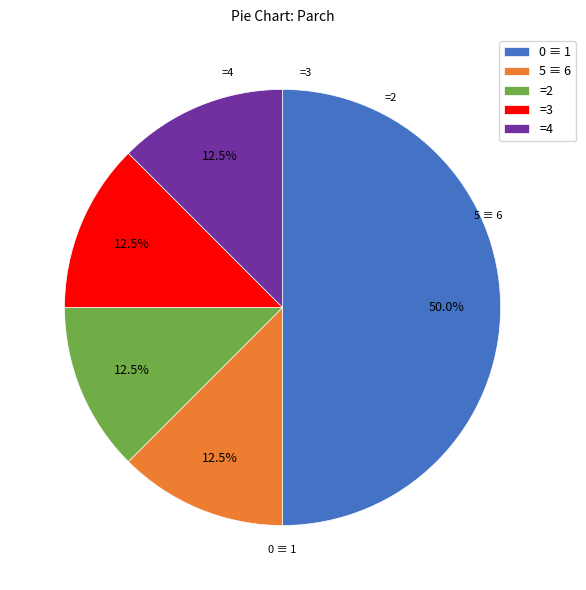

What percentage do =3 and 5 ≡ 6 together represent?

25.0%